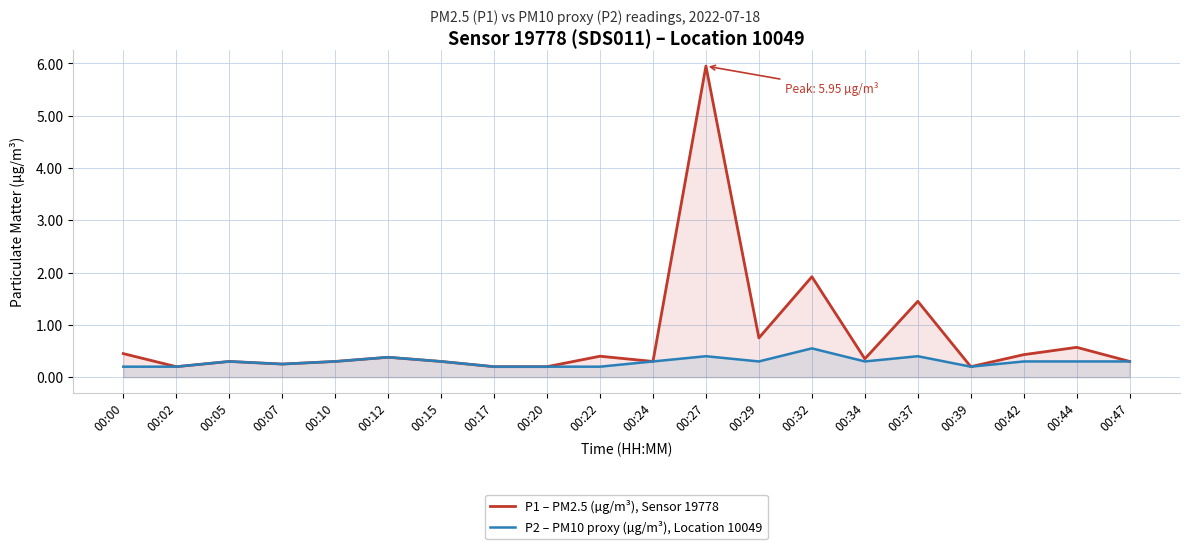

What is the minimum value for P1 – PM2.5 (µg/m³), Sensor 19778?

0.2